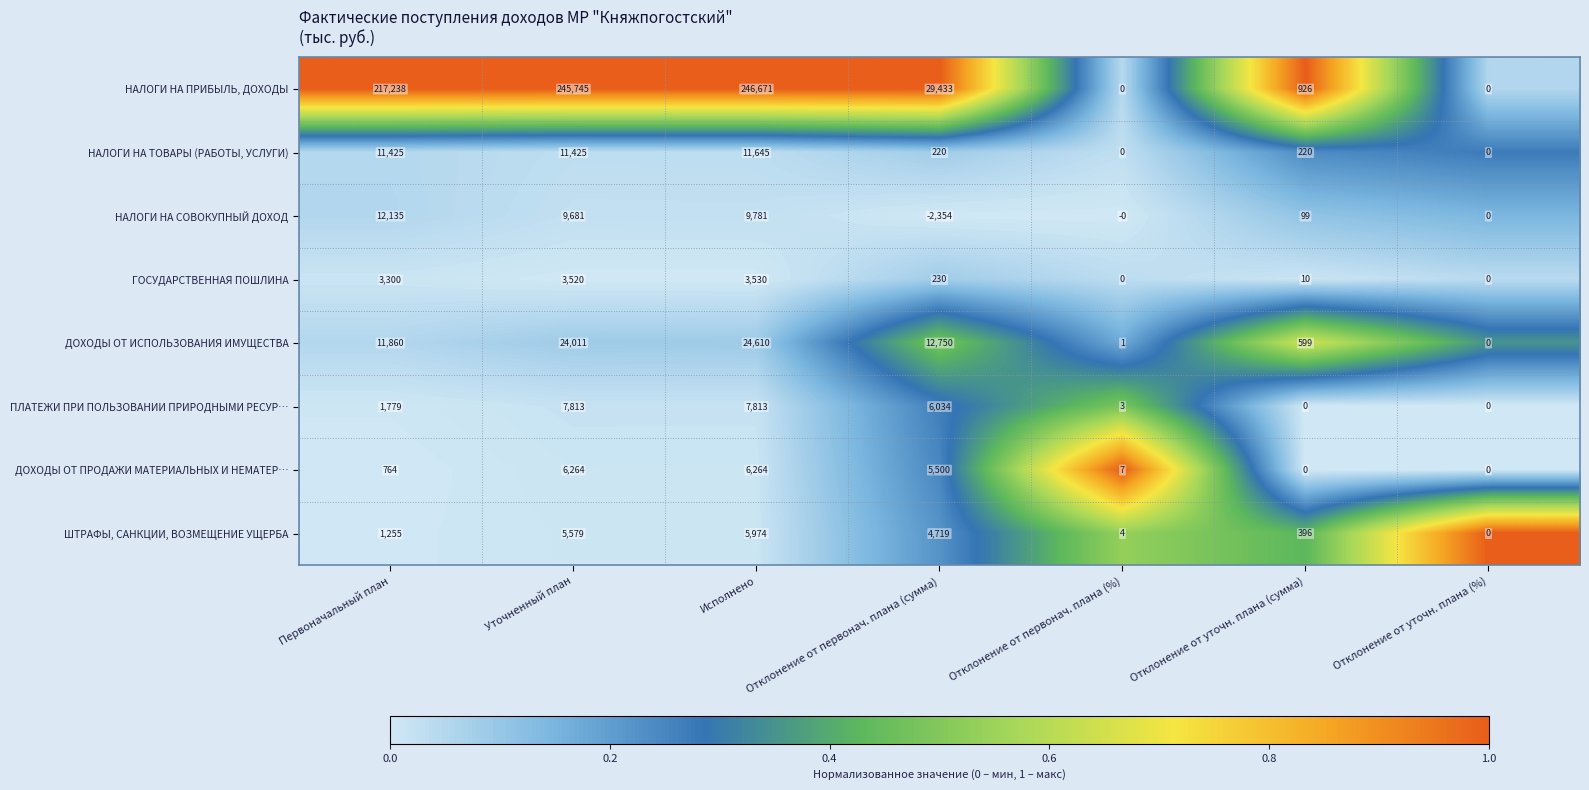

At Отклонение от первонач. плана (сумма), list the series in order from largest to smallest.

НАЛОГИ НА ПРИБЫЛЬ, ДОХОДЫ, ДОХОДЫ ОТ ИСПОЛЬЗОВАНИЯ ИМУЩЕСТВА, ПЛАТЕЖИ ПРИ ПОЛЬЗОВАНИИ ПРИРОДНЫМИ РЕСУР…, ДОХОДЫ ОТ ПРОДАЖИ МАТЕРИАЛЬНЫХ И НЕМАТЕР…, ШТРАФЫ, САНКЦИИ, ВОЗМЕЩЕНИЕ УЩЕРБА, ГОСУДАРСТВЕННАЯ ПОШЛИНА, НАЛОГИ НА ТОВАРЫ (РАБОТЫ, УСЛУГИ), НАЛОГИ НА СОВОКУПНЫЙ ДОХОД